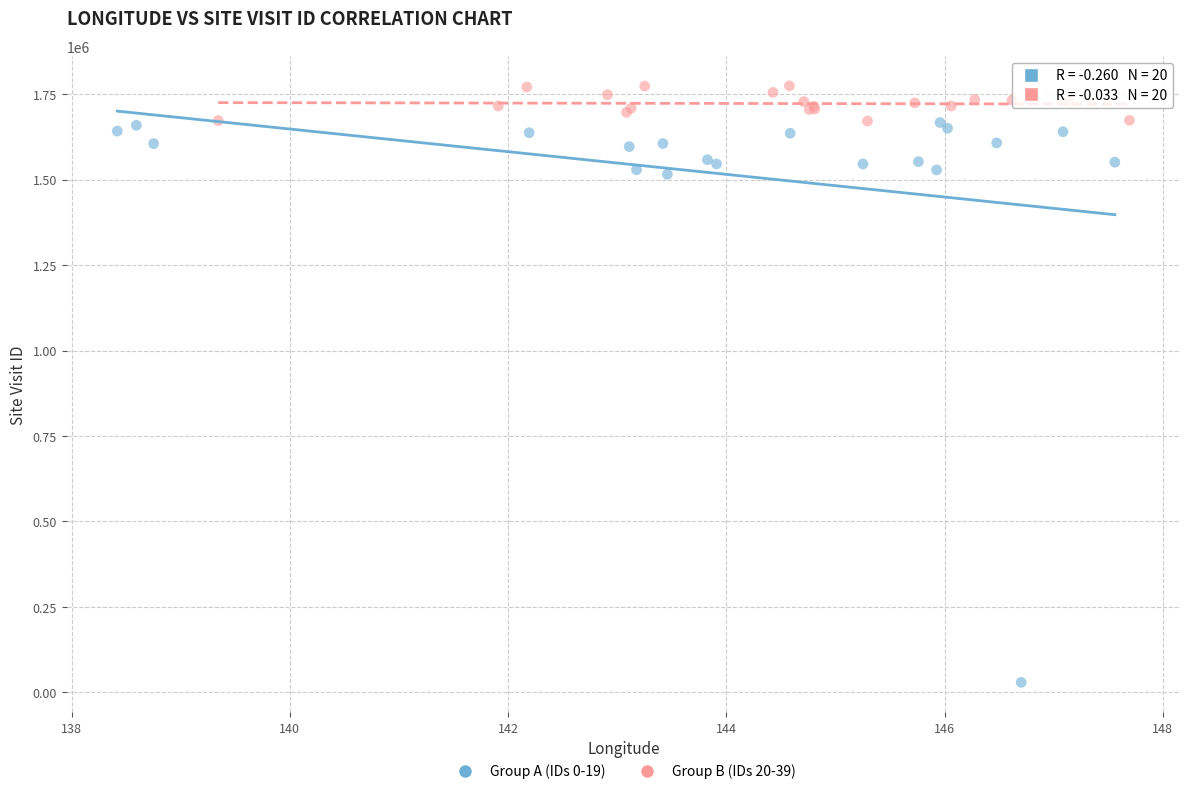

Which series has the widest spread of Y values?

Group A (IDs 0-19)